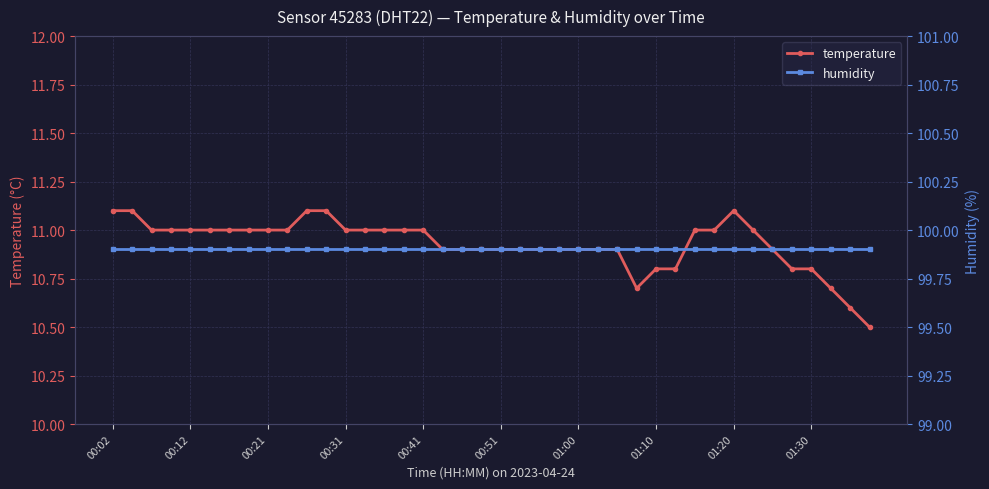

How many data points does each series have?

40